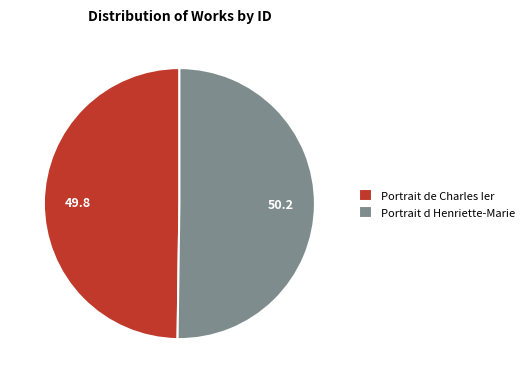

What is the ratio of the value at Portrait d Henriette-Marie to the value at Portrait de Charles Ier?

1.0